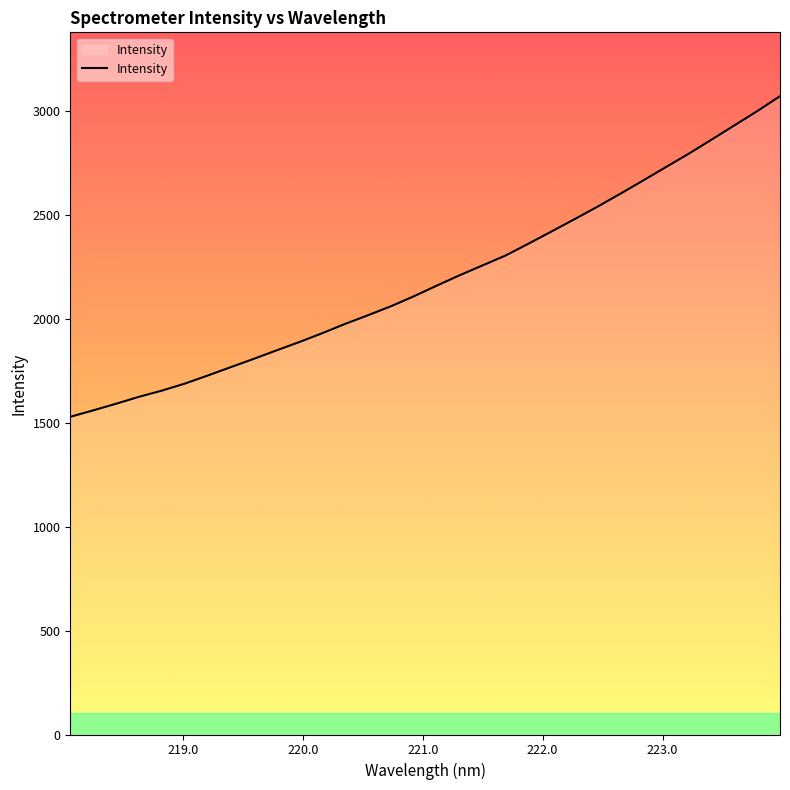

What is the maximum value shown in the chart?

3070.6